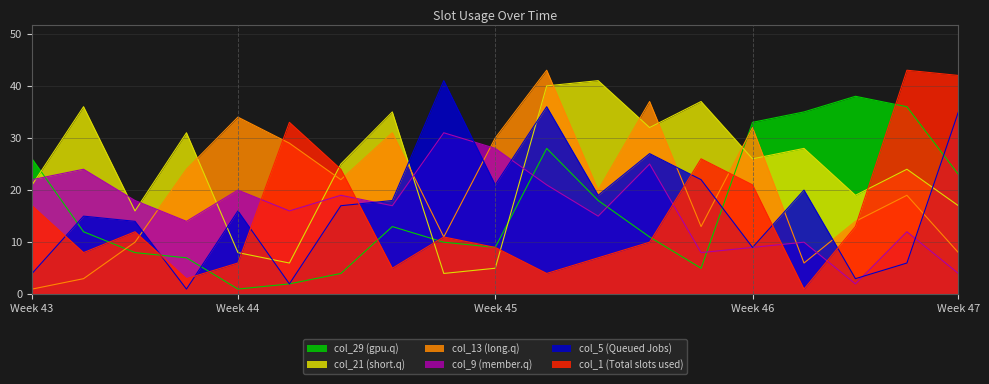

What is the difference between the second highest and minimum values in the col_29 series?

35